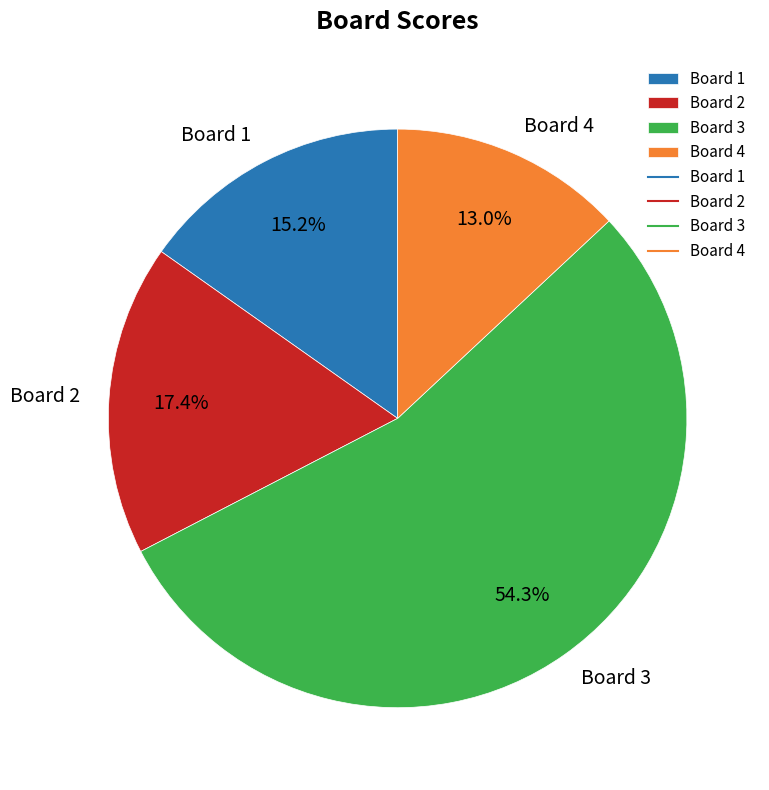

Which category accounts for the majority?

Board 3